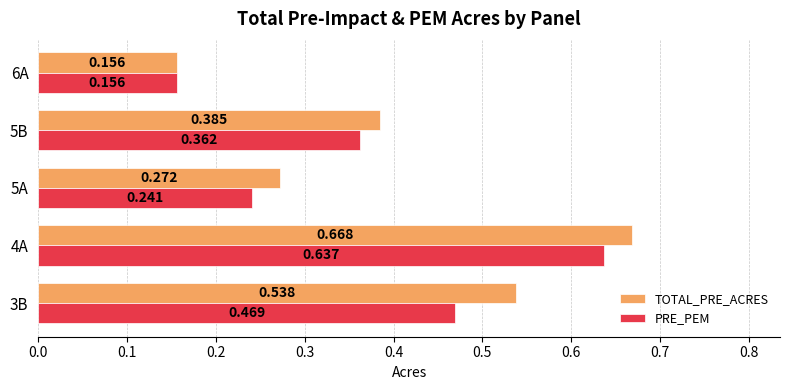

Rank the series by their average value, from lowest to highest.

PRE_PEM, TOTAL_PRE_ACRES